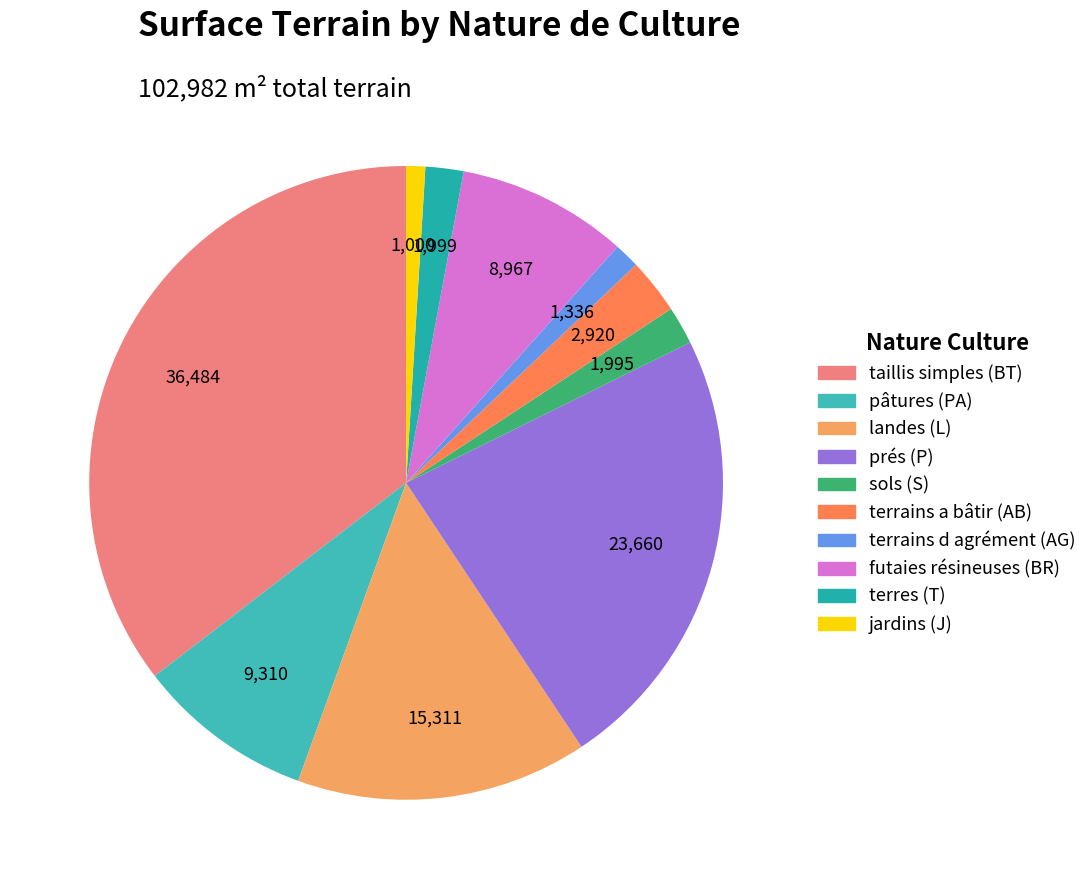

Is futaies résineuses (BR) the majority of the pie?

No